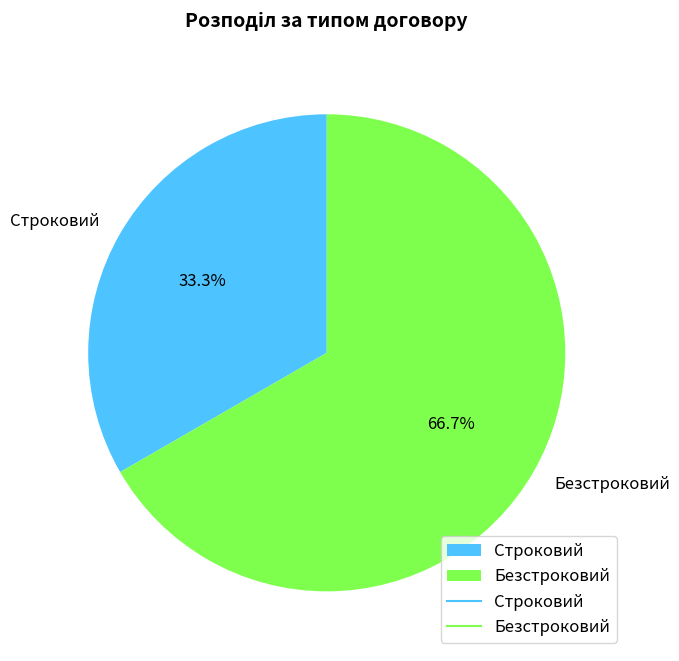

What percentage is the Безстроковий slice, to the nearest percent?

67%